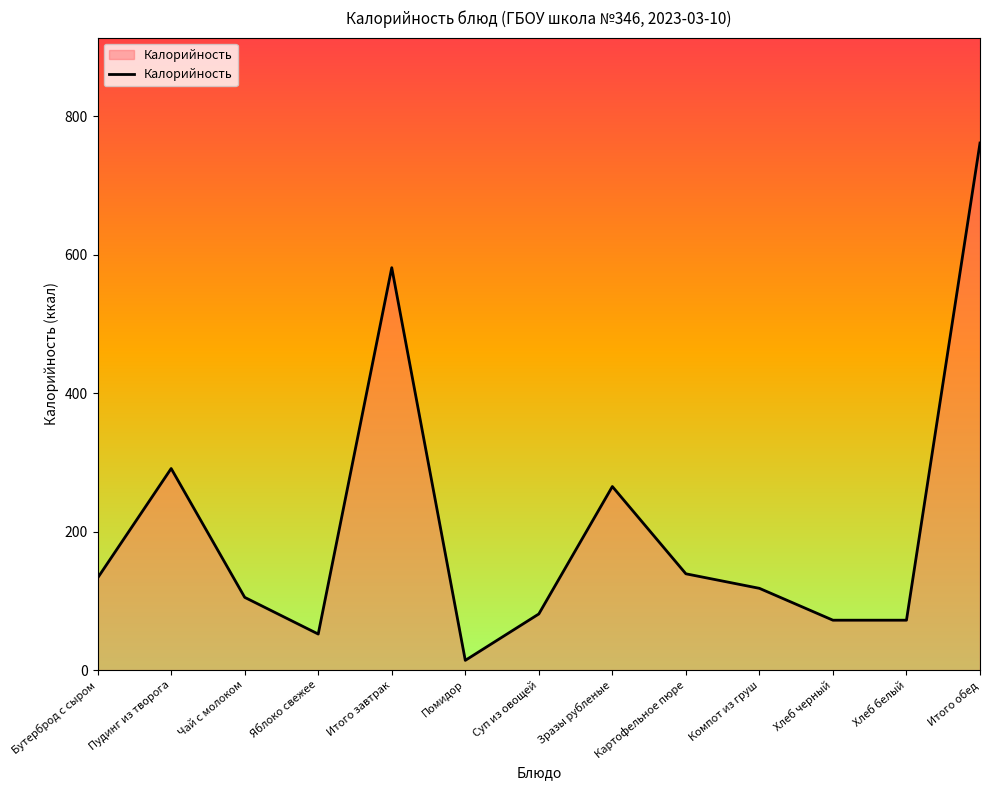

At which label is the value closest to 387?

Пудинг из творога